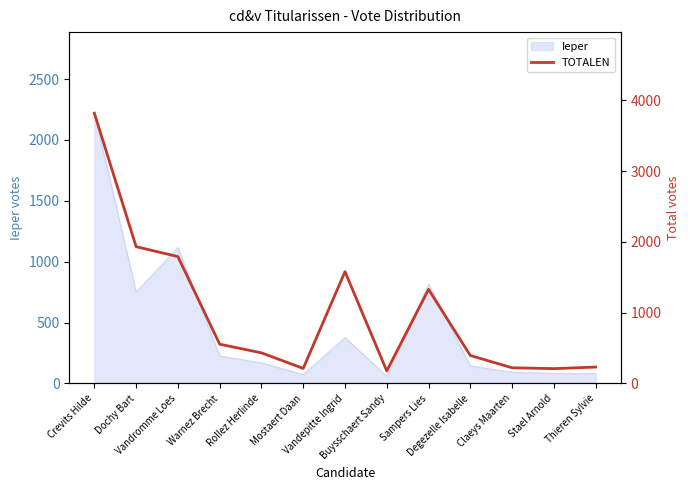

What is the lowest value of the Ieper series?

58